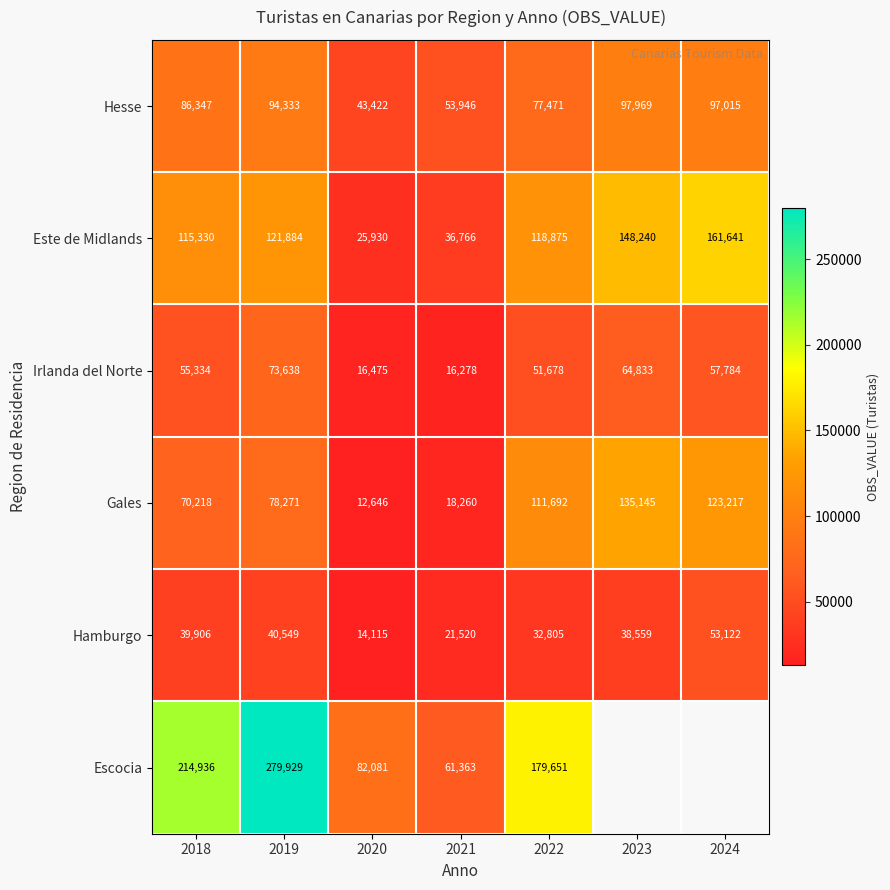

Where is Este de Midlands nearest to the value 93785?

2018